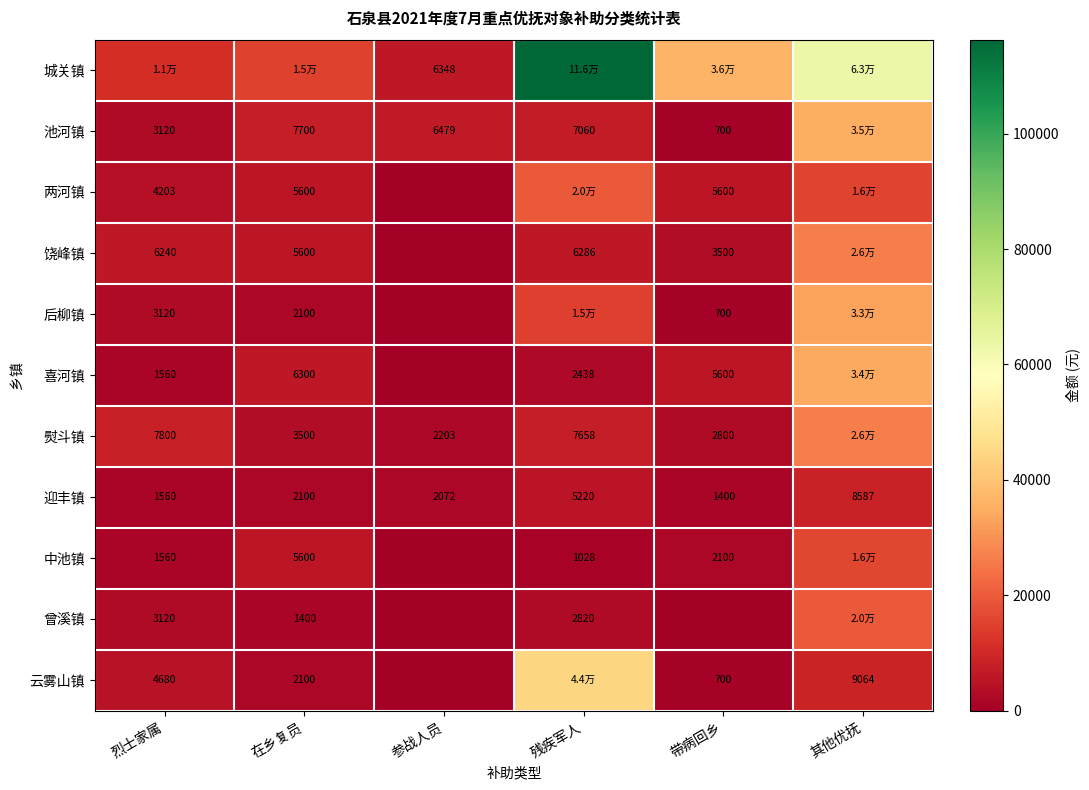

Rank the categories by 迎丰镇 value from lowest to highest.

带病回乡, 烈士家属, 参战人员, 在乡复员, 残疾军人, 其他优抚